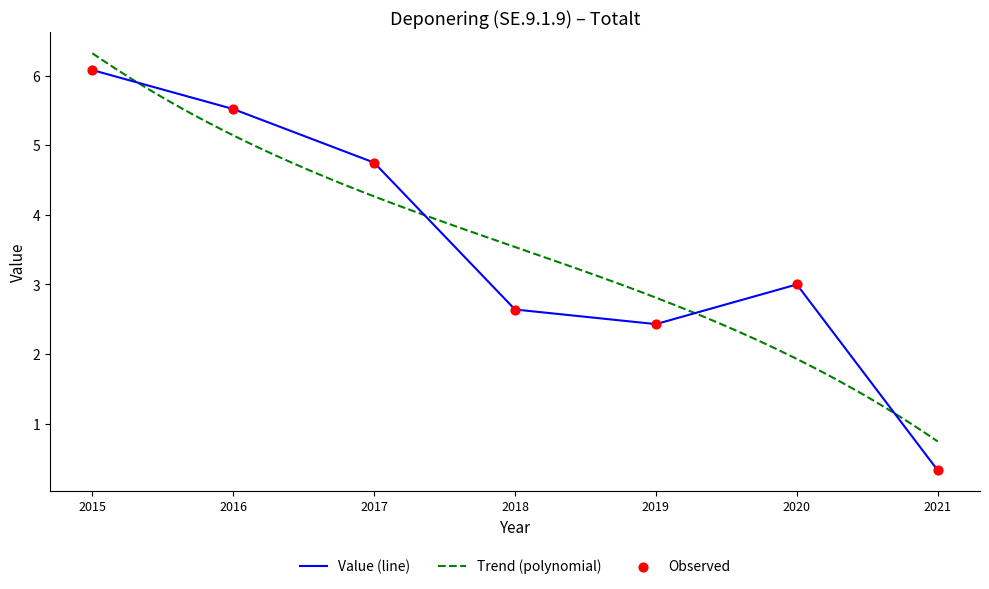

What is the change in value from 2016 to 2021?

-5.2